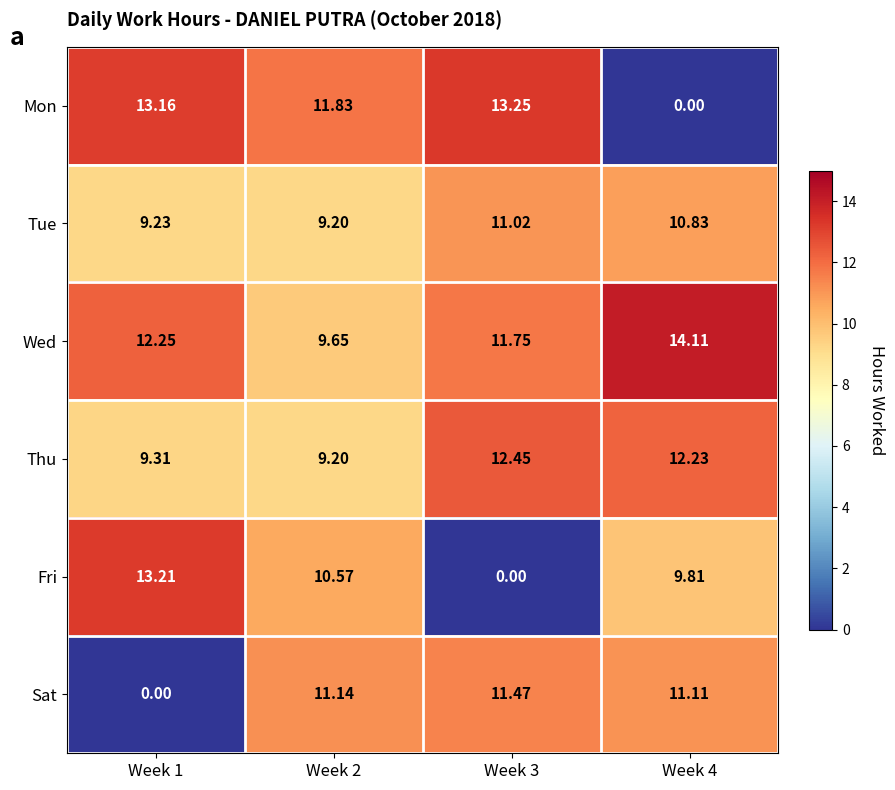

What is the greatest value displayed?

14.1